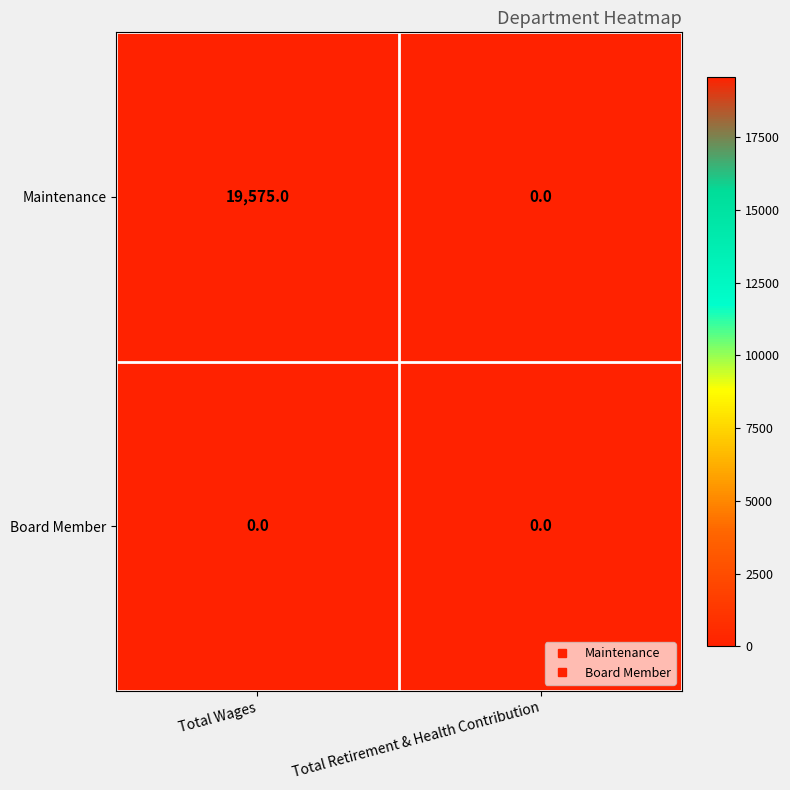

Which series has the largest total across all categories?

Maintenance